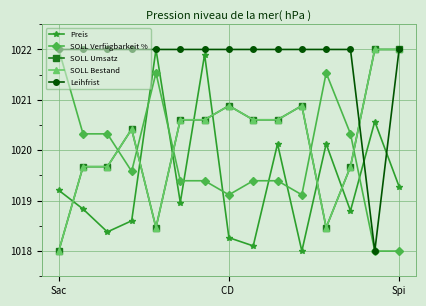

Where do SOLL Bestand and Leihfrist first cross each other?

12 and 13